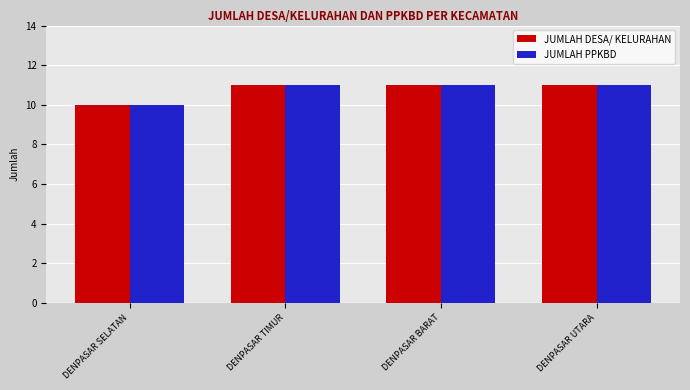

Is it true that JUMLAH PPKBD equals 10 at DENPASAR SELATAN?

True